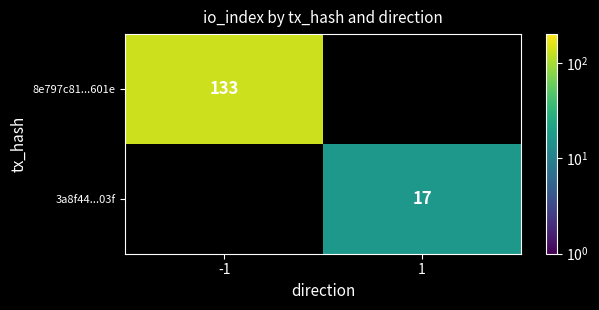

Which has a higher value, 1 or -1?

-1